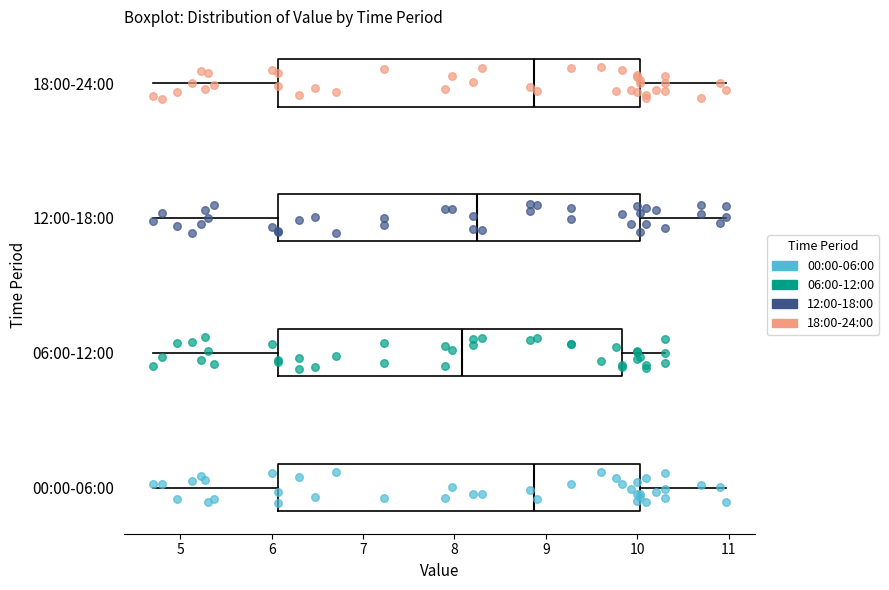

Reading bottom to top, transcribe this box plot: for each box, give where its median line is, the range the box spans, and where its two whiskers end, as read against the x-axis. The values are not printed on the chart, so give them approximately, as read against the axis.

00:00-06:00: median 8.9, box 6.1 to 10.0, whiskers 4.7 to 11.0
06:00-12:00: median 8.1, box 6.1 to 9.8, whiskers 4.7 to 10.3
12:00-18:00: median 8.3, box 6.1 to 10.0, whiskers 4.7 to 11.0
18:00-24:00: median 8.9, box 6.1 to 10.0, whiskers 4.7 to 11.0